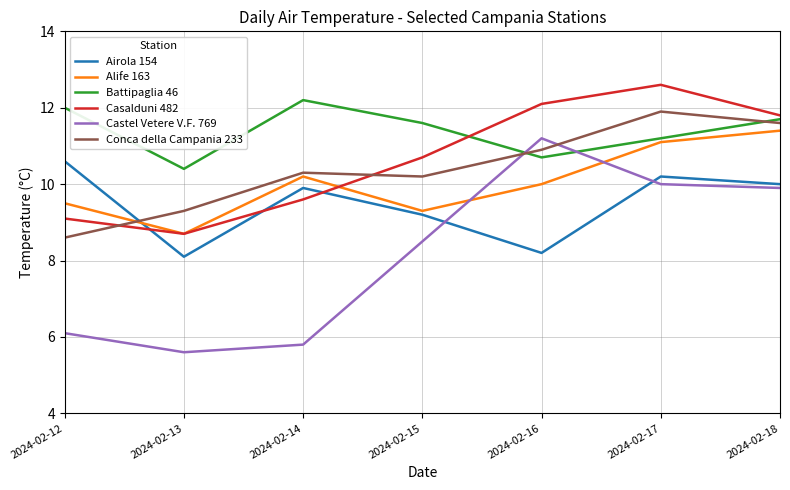

What is the smallest value displayed?

5.6